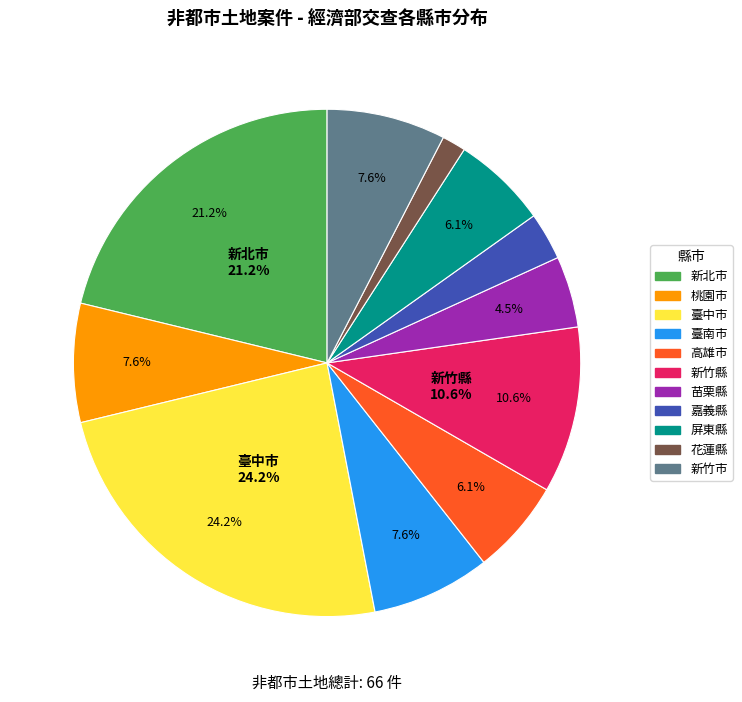

Rank the categories by value from lowest to highest.

花蓮縣, 嘉義縣, 苗栗縣, 高雄市, 屏東縣, 桃園市, 臺南市, 新竹市, 新竹縣, 新北市, 臺中市